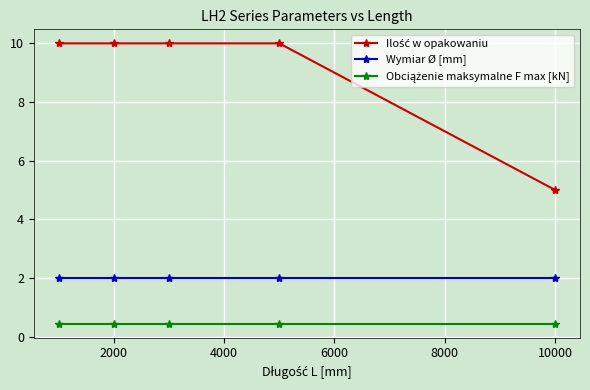

What is the smallest value displayed?

0.4